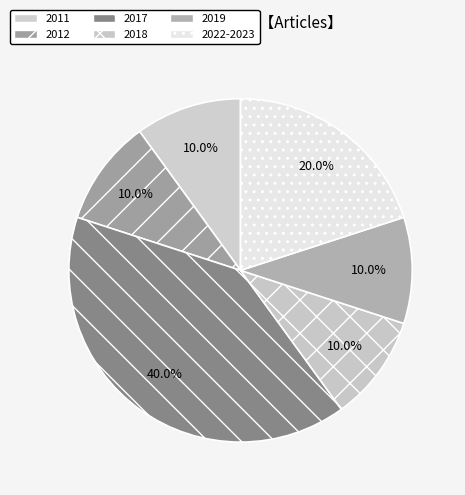

How many slices are in this pie chart?

6